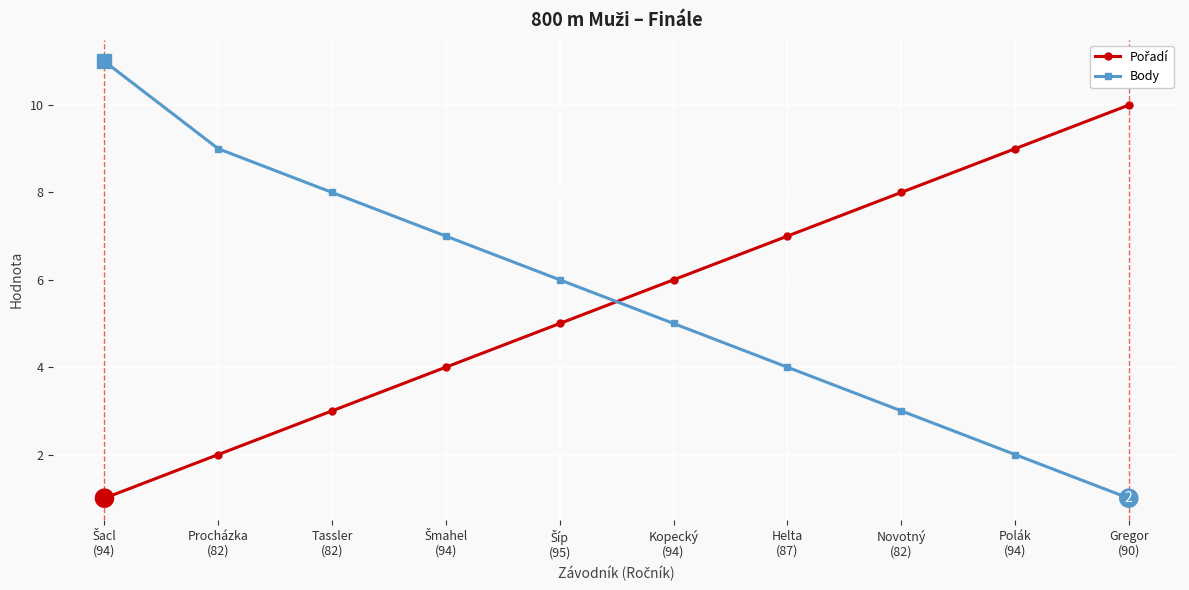

What position from the left is Helta
(87)?

7